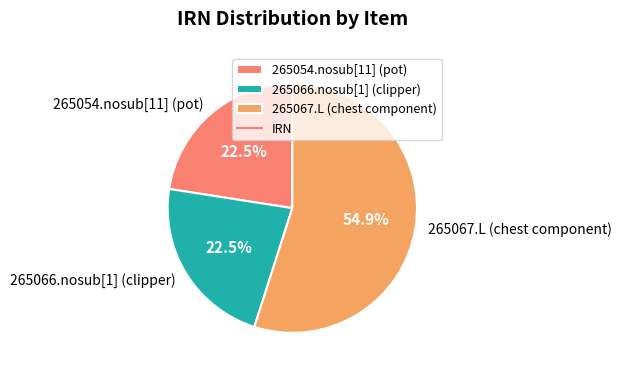

What is the total percentage of 265054.nosub[11] (pot) and 265067.L (chest component)?

77.5%